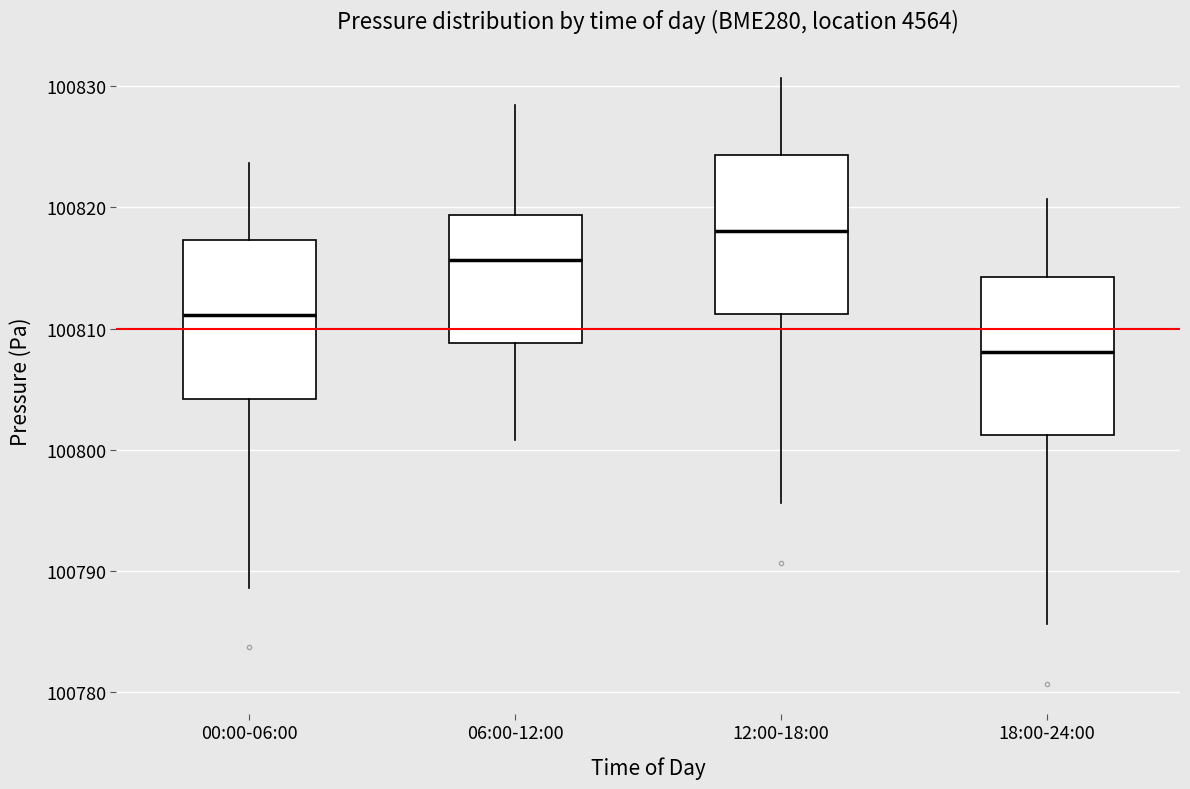

Reading left to right, transcribe this box plot: for each box, give where its median line is, the range the box spans, and where its two whiskers end, as read against the y-axis. The values are not printed on the chart, so give them approximately, as read against the axis.

00:00-06:00: median 100811, box 100804 to 100817, whiskers 100789 to 100824
06:00-12:00: median 100816, box 100809 to 100819, whiskers 100801 to 100828
12:00-18:00: median 100818, box 100811 to 100824, whiskers 100796 to 100831
18:00-24:00: median 100808, box 100801 to 100814, whiskers 100786 to 100821